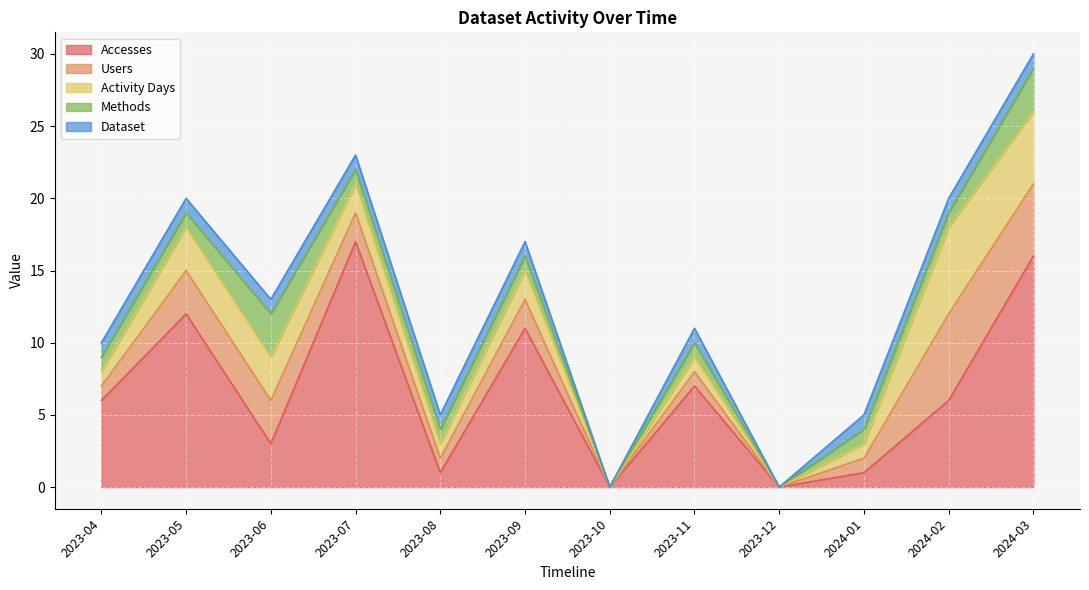

The Users series shows 1 at 2023-08. True or false?

True